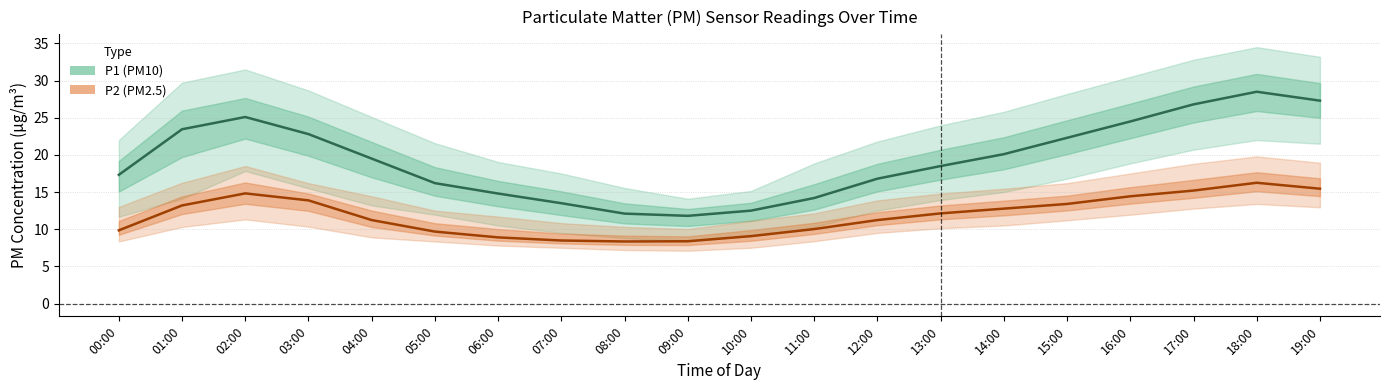

Where is P2 (PM2.5) nearest to the value 12?

13:00